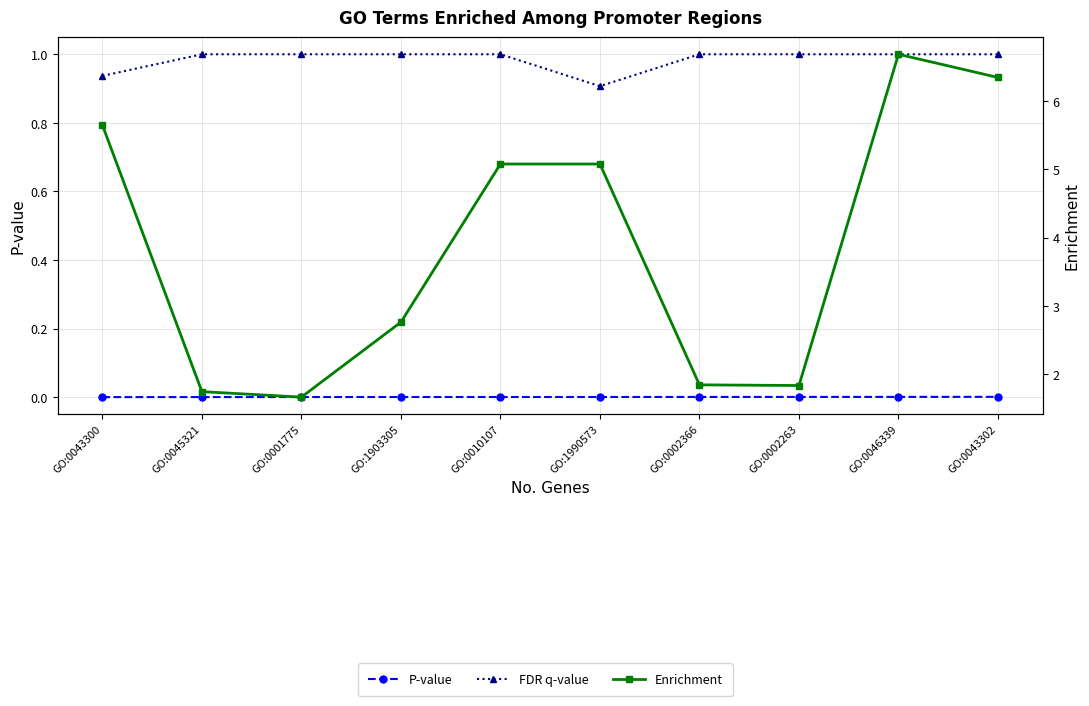

Does the chart display data point markers on the line(s)?

Yes